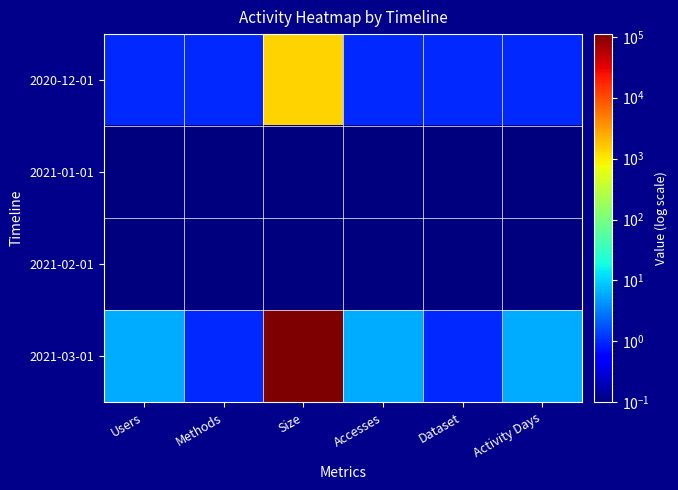

What is the greatest value displayed?

110698.0